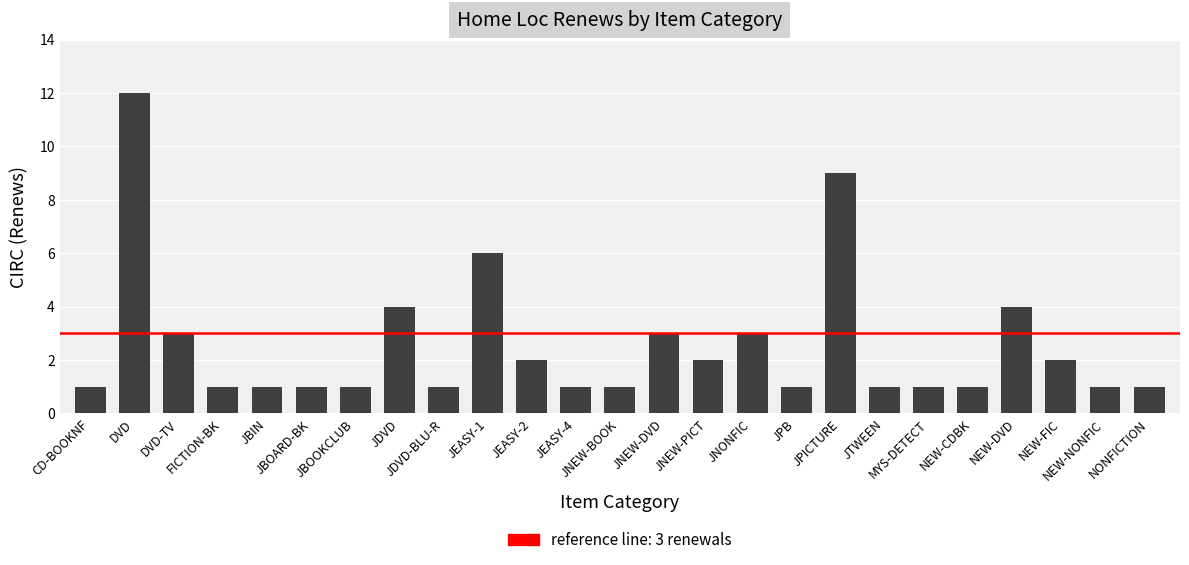

Is it true that the value at JBIN is 0?

False